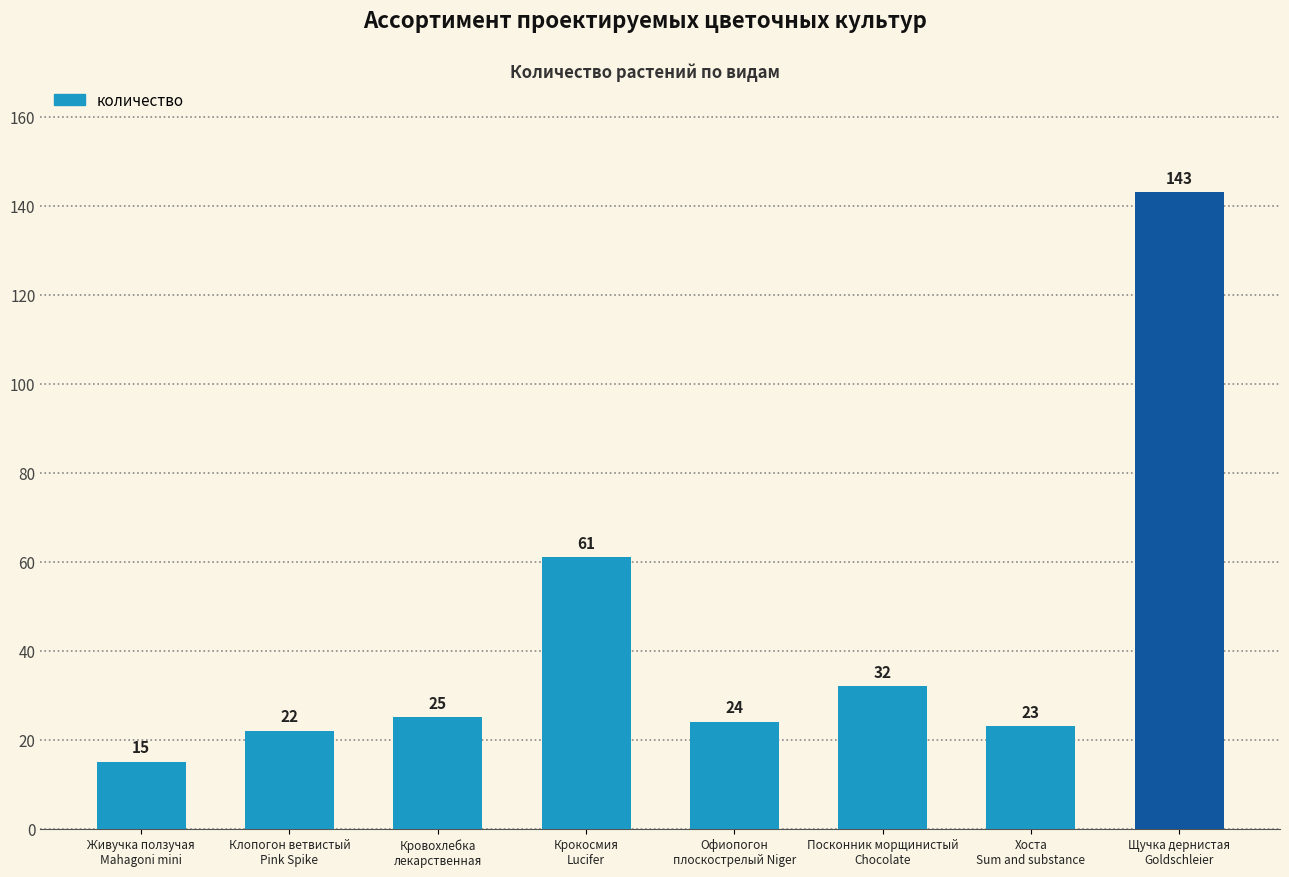

Does the chart contain stacked bars?

No